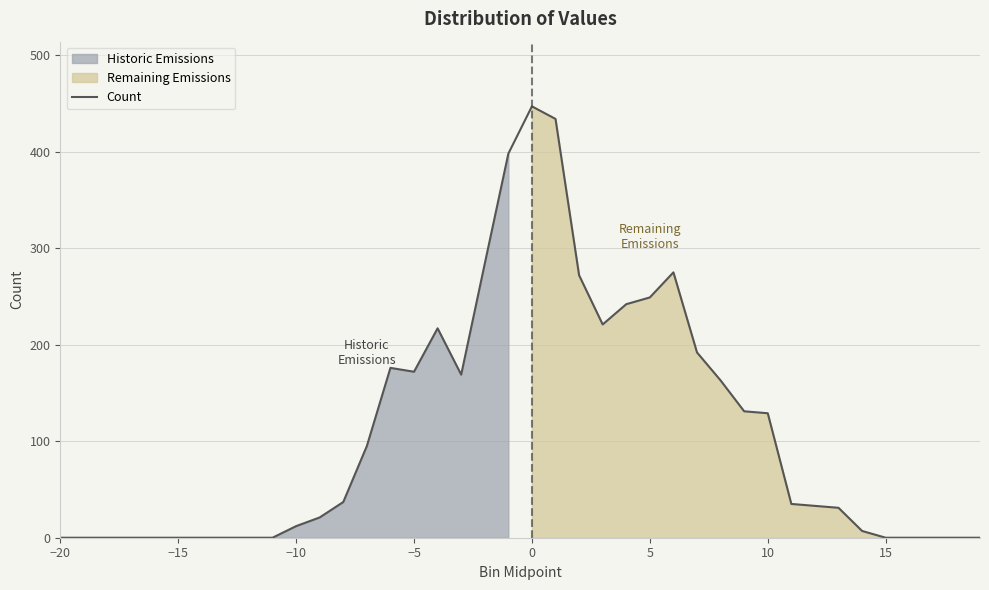

True or false: the data has more than 1 interior local peaks.

True